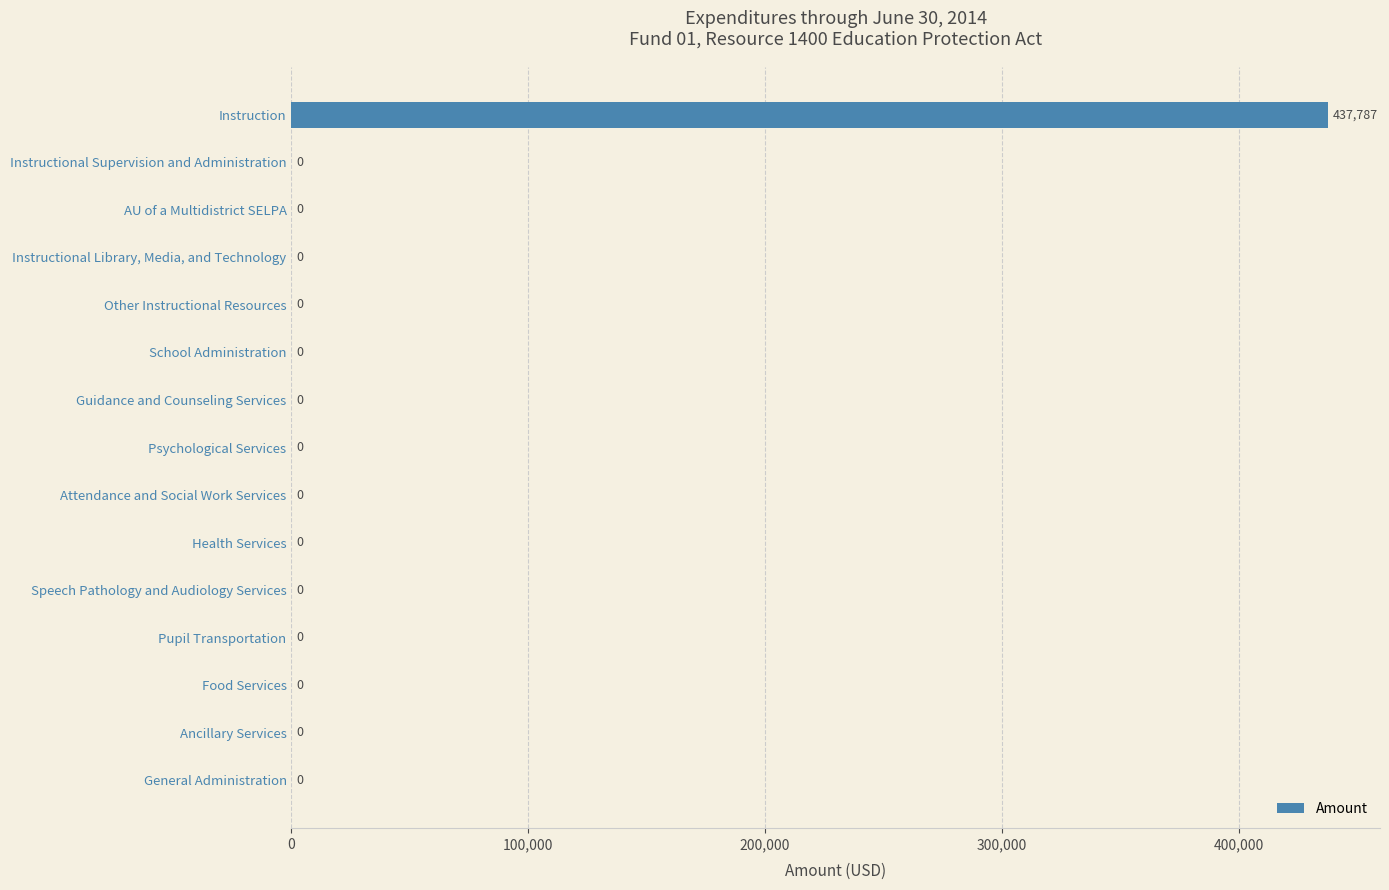

What is the greatest value displayed?

437787